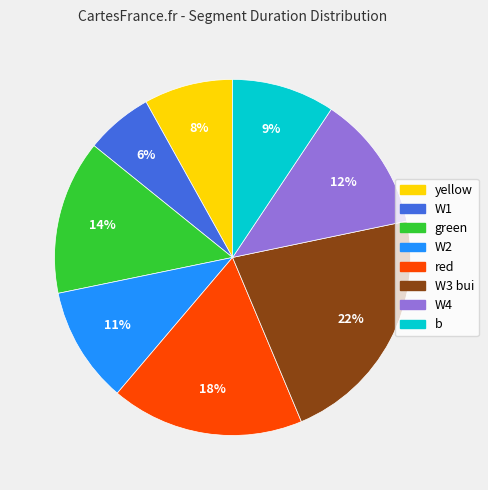

What is the largest slice in the pie chart?

W3 bui